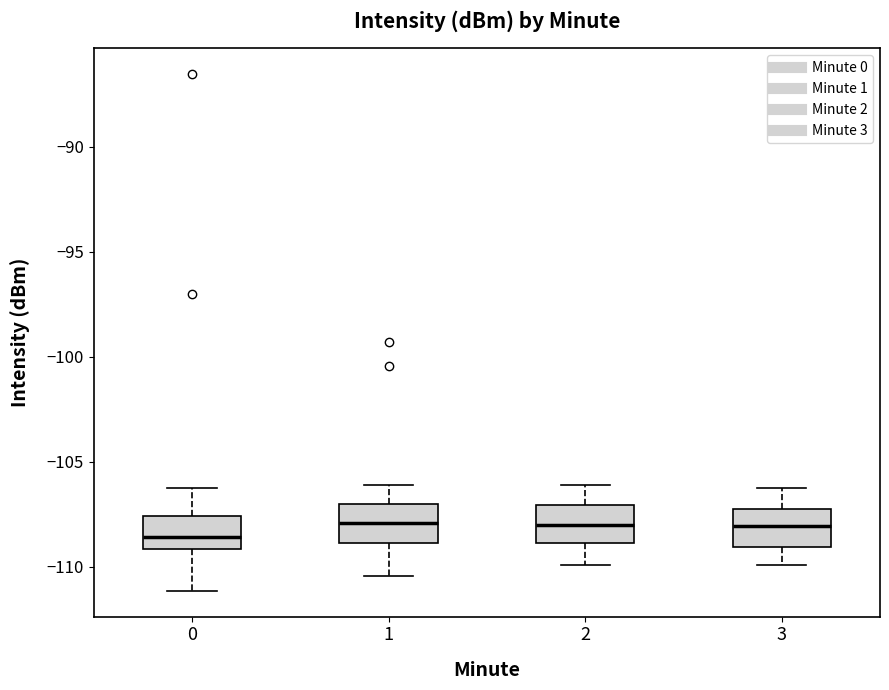

Which box's median line is the lowest?

0